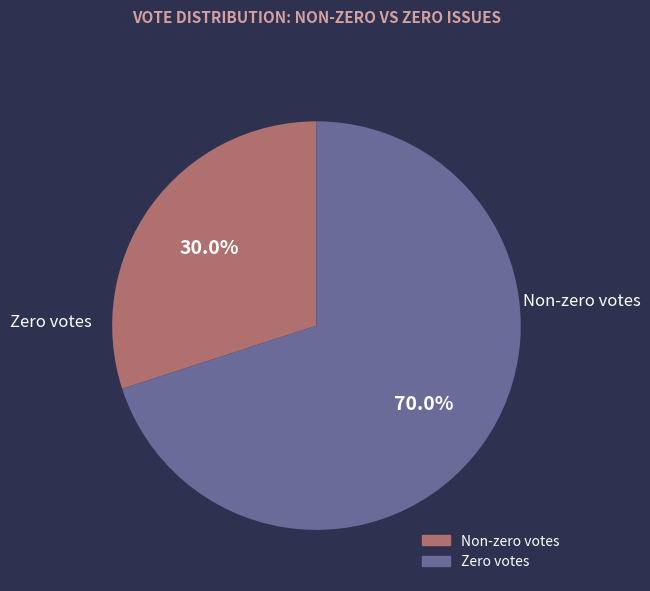

Is there a majority slice in this chart?

Yes